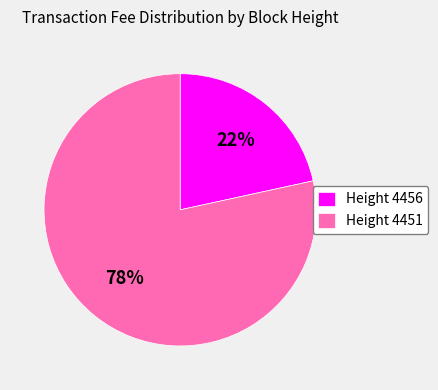

To the nearest percent, what portion does Height 4451 represent?

78%